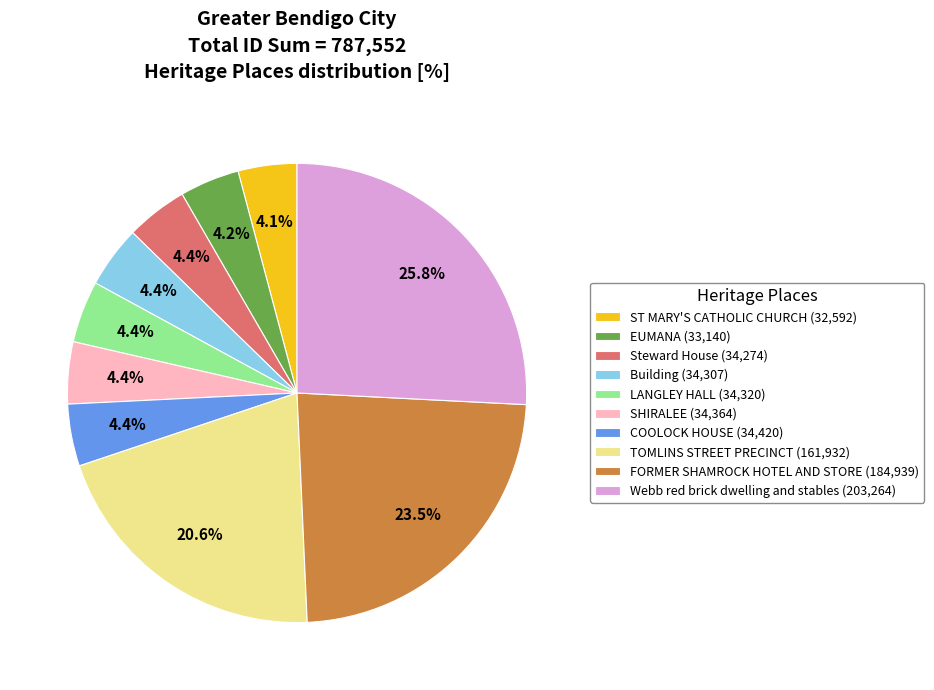

True or false: Steward House accounts for 19% of the total.

False